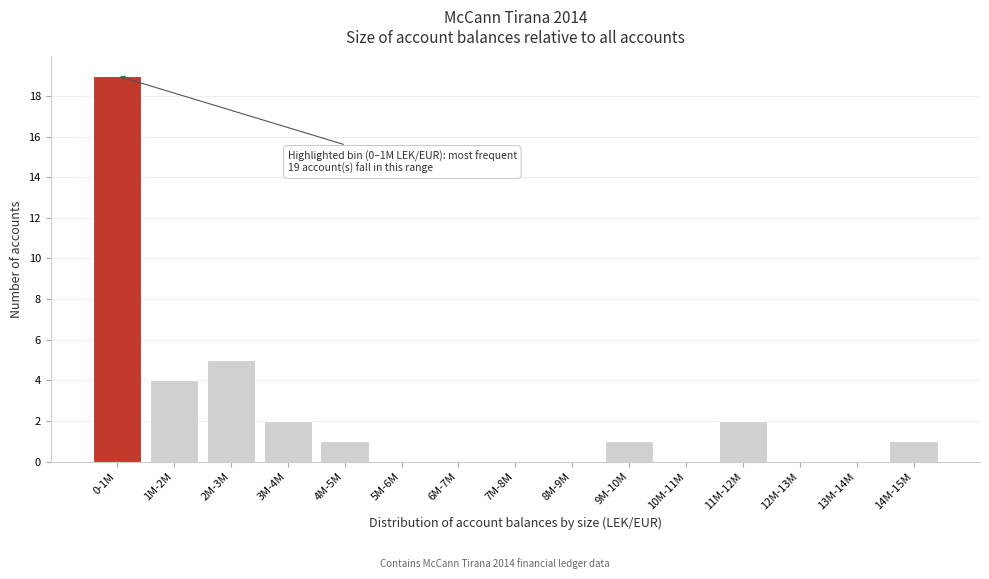

Reading right to left, transcribe all the data shown in this chart.

14M-15M=1	13M-14M=0	12M-13M=0	11M-12M=2	10M-11M=0	9M-10M=1	8M-9M=0	7M-8M=0	6M-7M=0	5M-6M=0	4M-5M=1	3M-4M=2	2M-3M=5	1M-2M=4	0-1M=19